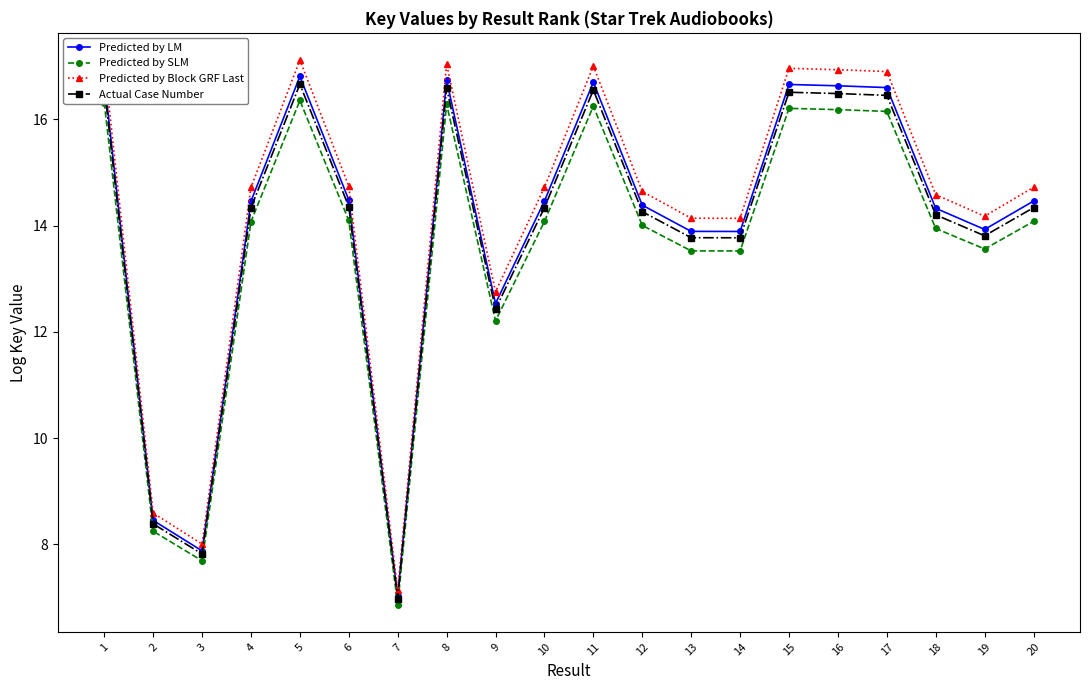

What is the difference between the highest and lowest values at 18?

0.6